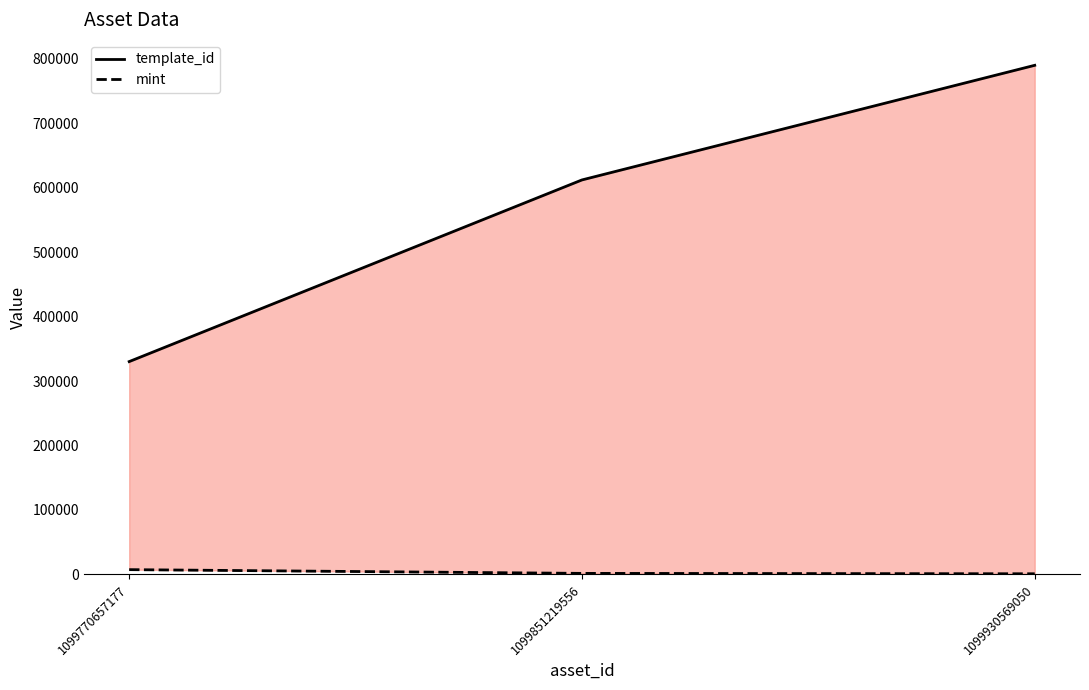

Does the chart have visible grid lines?

No